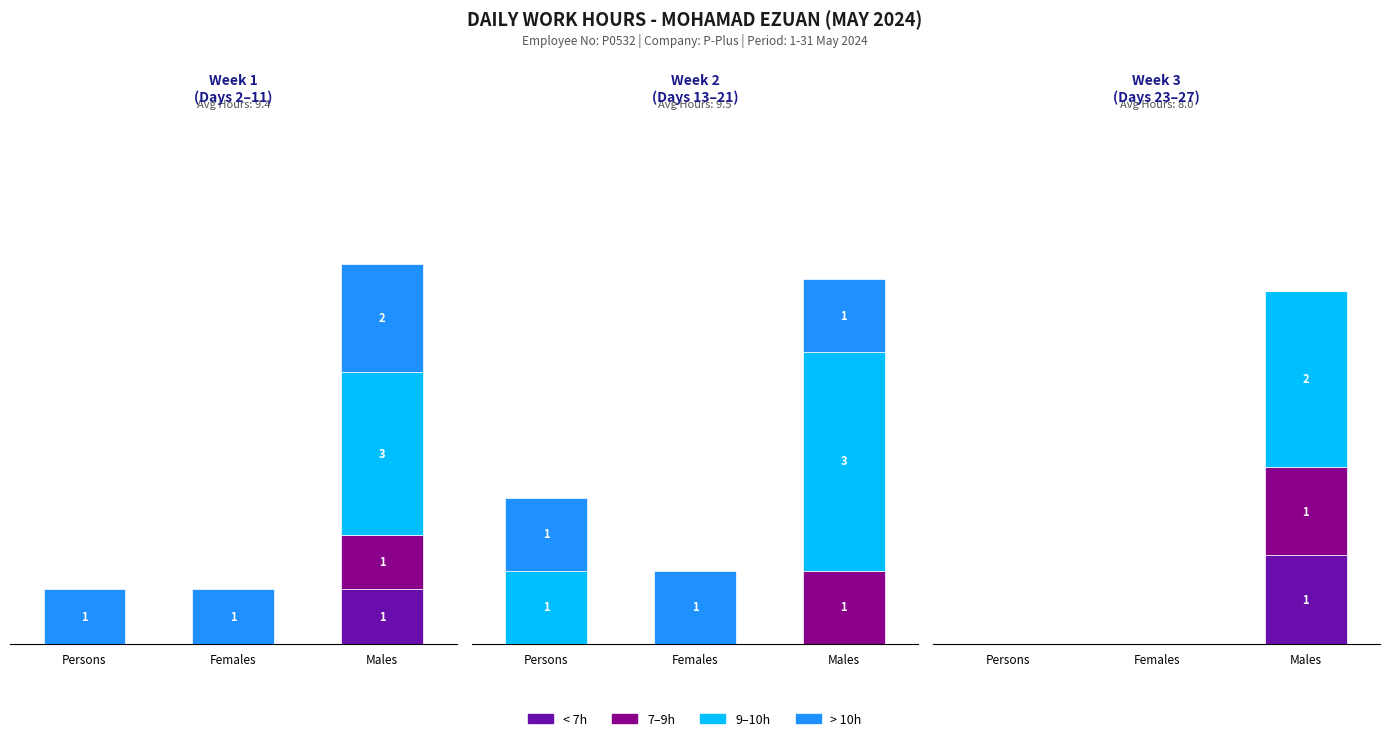

What is the spread (max minus min) of values at Persons?

1